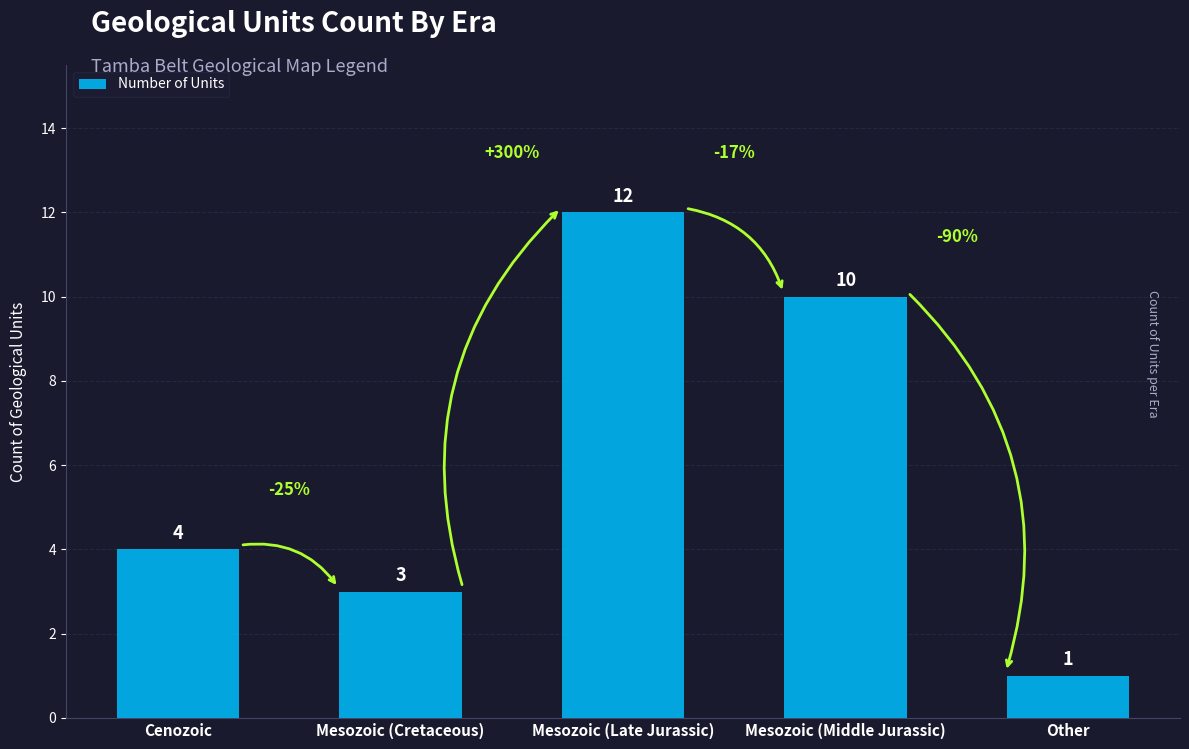

List the labels in order of value, largest first.

Mesozoic (Late Jurassic), Mesozoic (Middle Jurassic), Cenozoic, Mesozoic (Cretaceous), Other